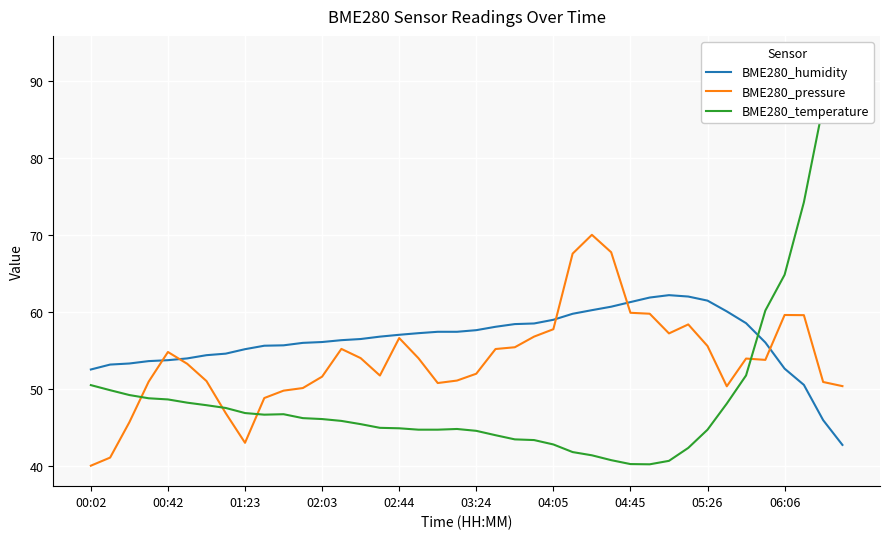

The value of BME280_humidity at 06:06 is 52.6. True or false?

True